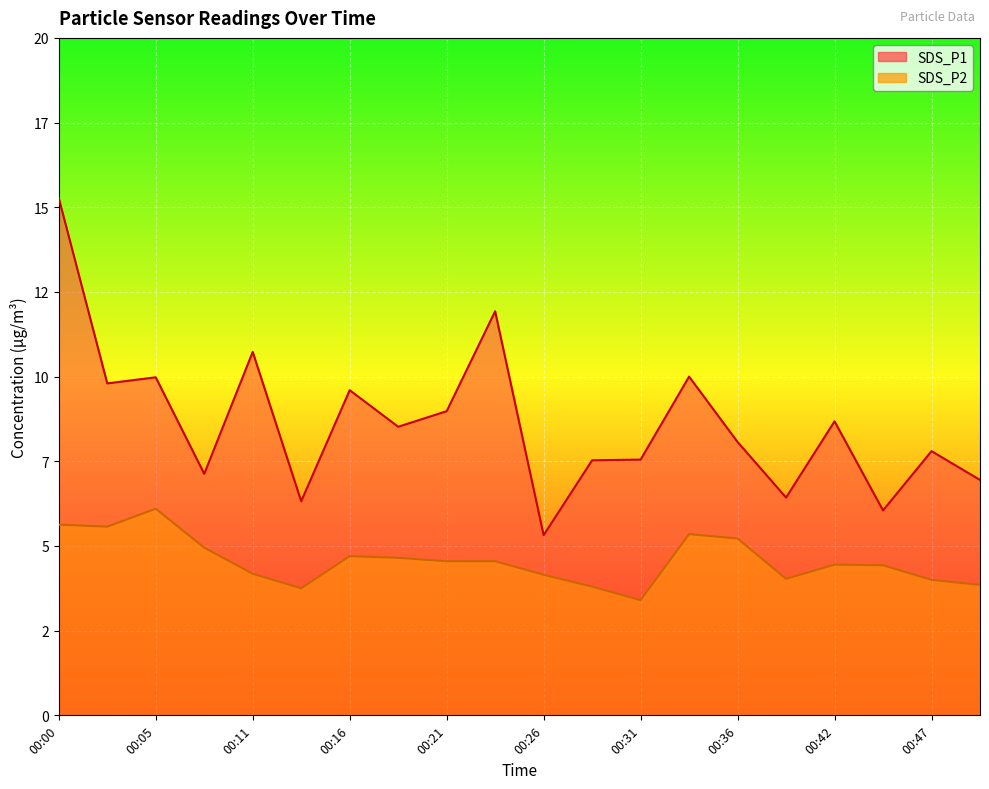

What is the value of the SDS_P2 point at the 7th from the left?

4.7